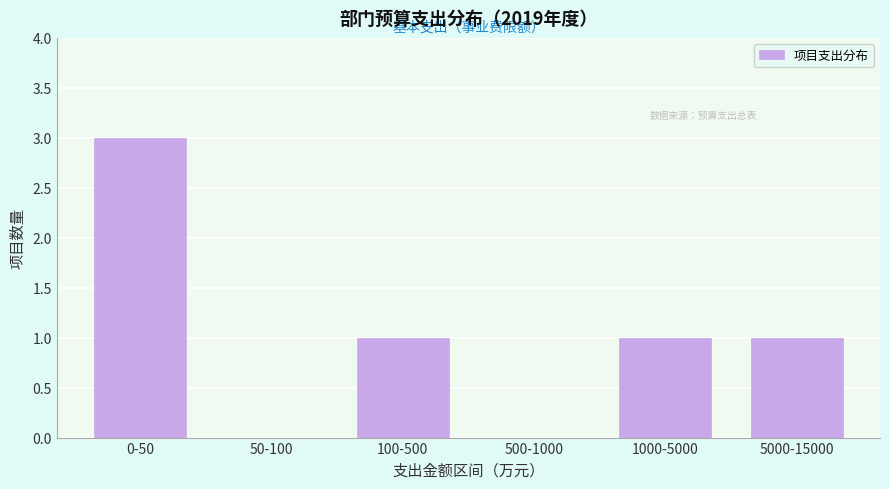

Reading left to right, transcribe all the data shown in this chart.

0-50=3	50-100=0	100-500=1	500-1000=0	1000-5000=1	5000-15000=1